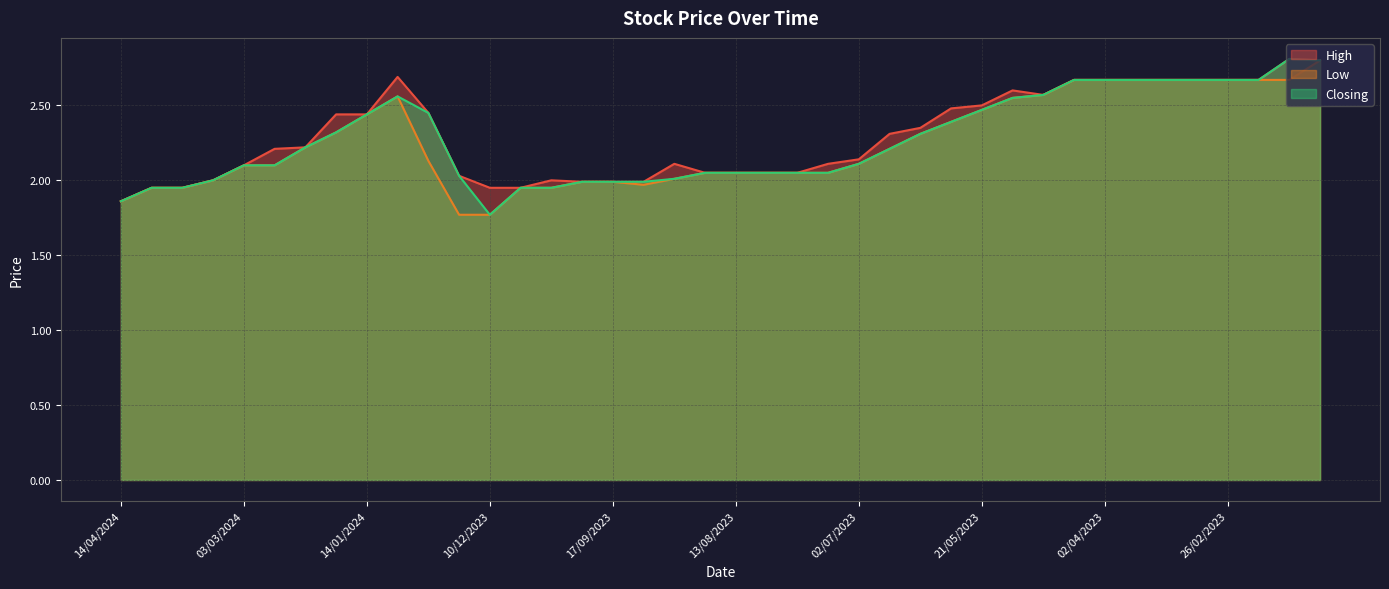

The value of Low at 09/04/2023 is 2.7. True or false?

True